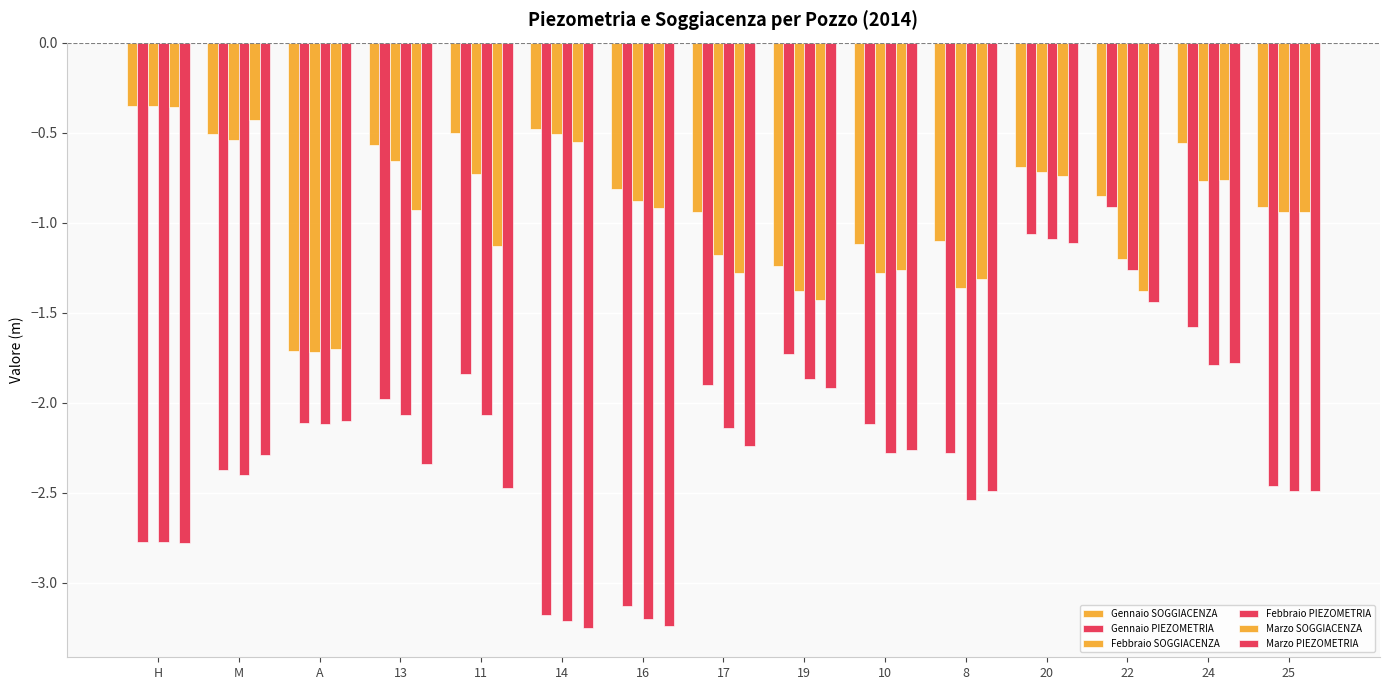

True or false: Gennaio SOGGIACENZA has a value of -0.4 at 24.

False